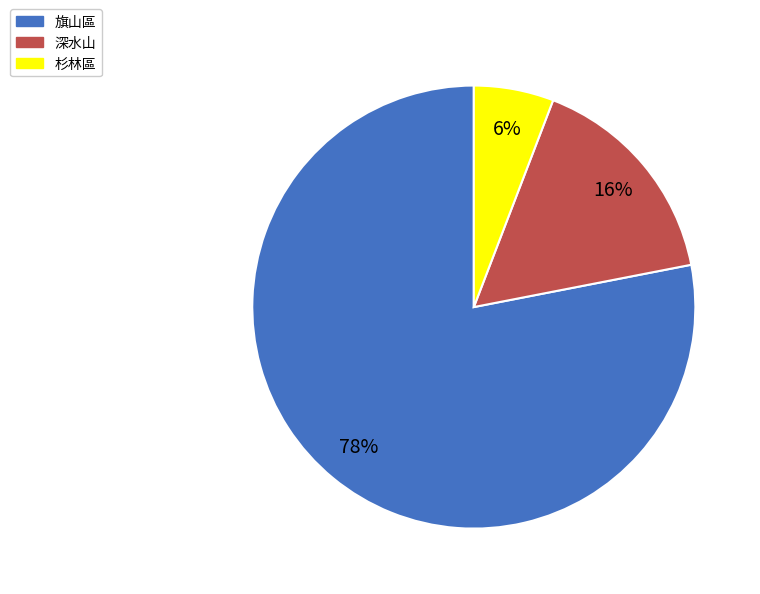

Is it true that 旗山區 is 78% of the pie?

True